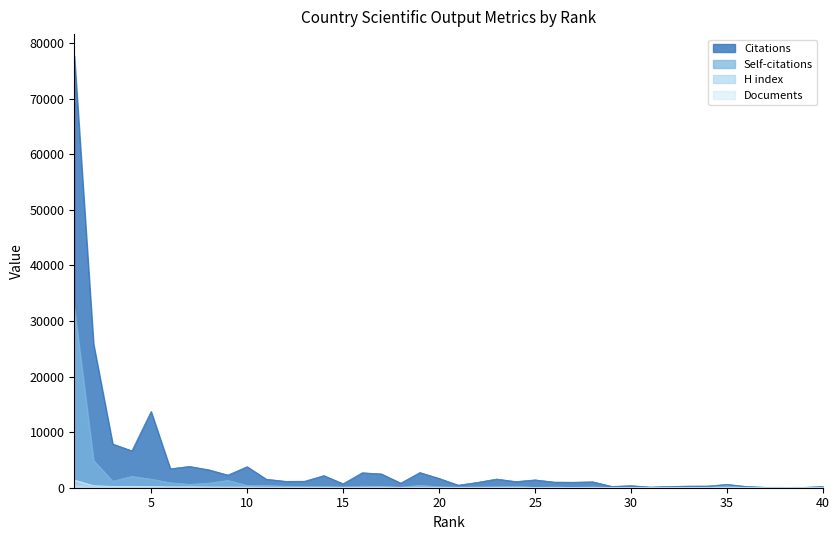

True or false: Documents has a value of 14 at 31.

True